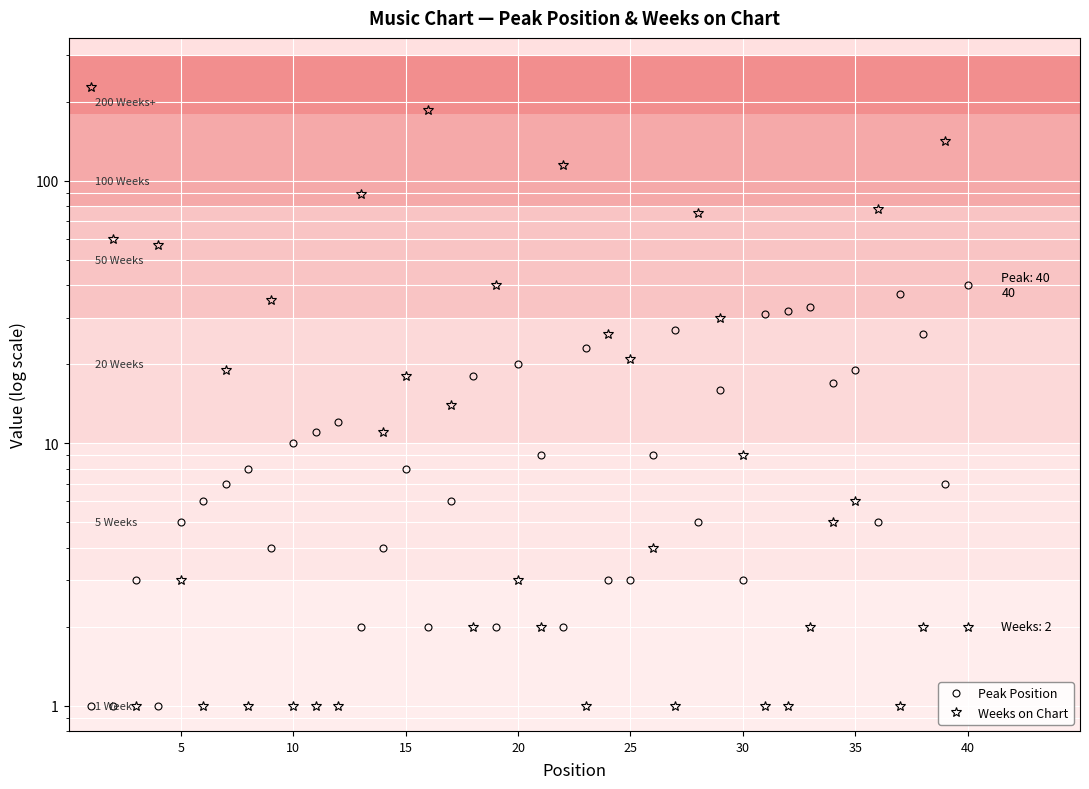

Rank the series by their maximum value, from highest to lowest.

Weeks on Chart, Peak Position